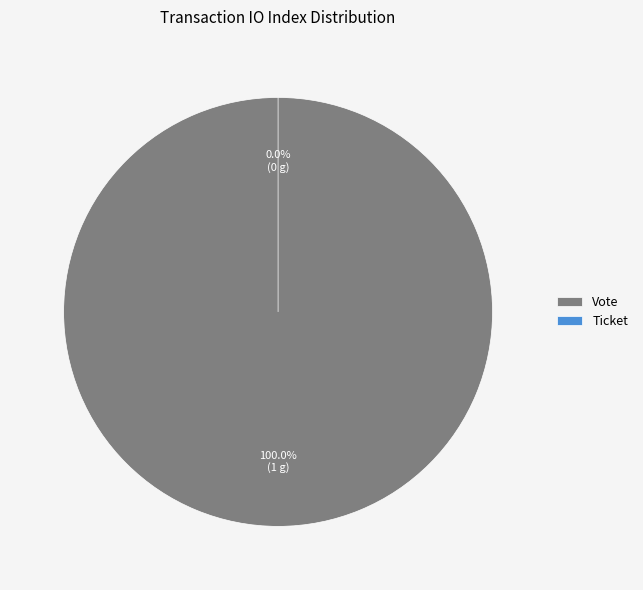

Which slice is the largest?

Vote